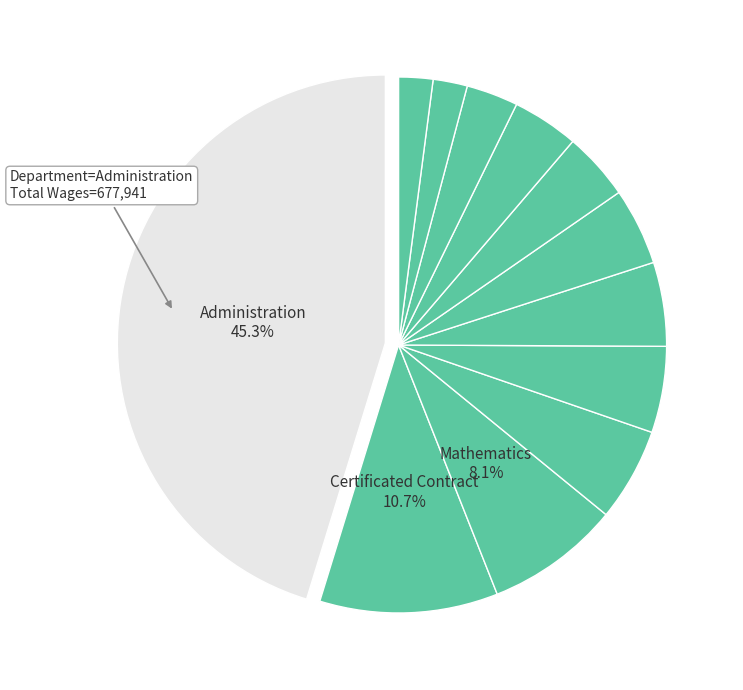

To the nearest percent, what is the difference between the largest and smallest slice percentages?

43%